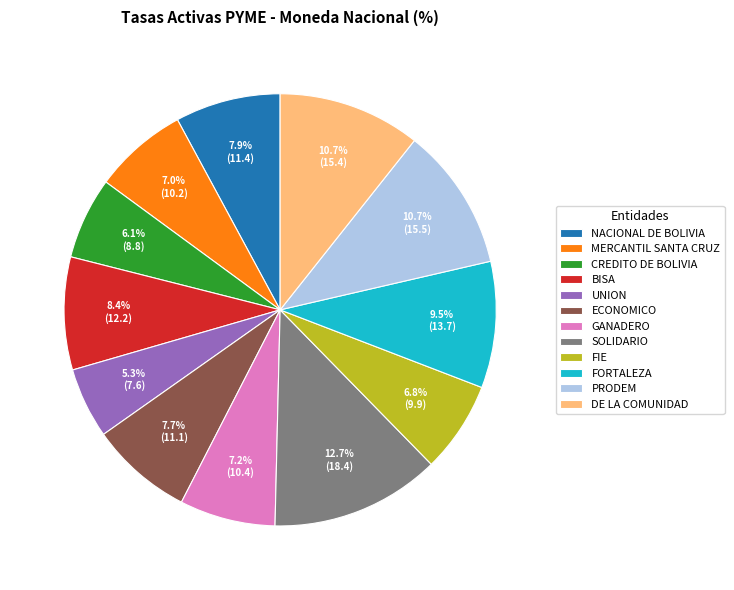

Combined, what portion of the pie is GANADERO and NACIONAL DE BOLIVIA?

15.1%